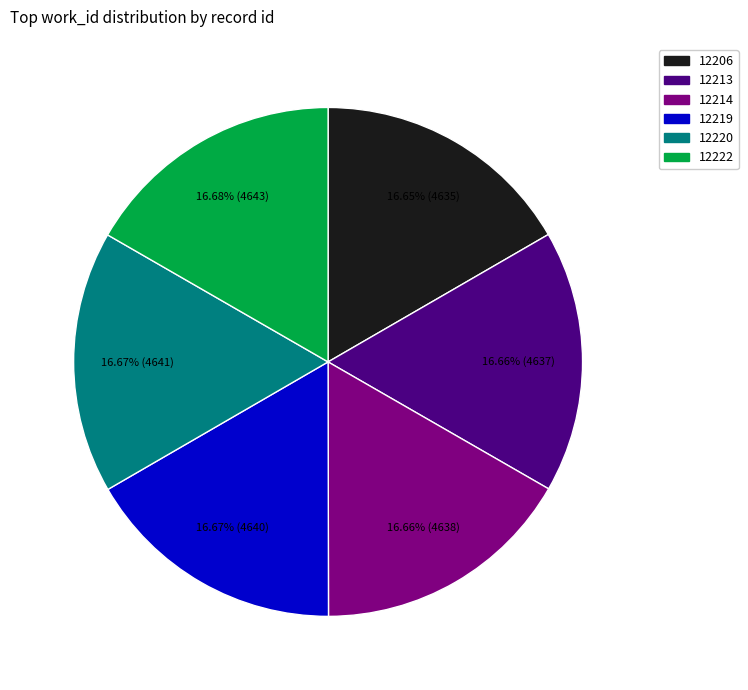

Do 12213 and 12222 together represent more than half of the pie?

No